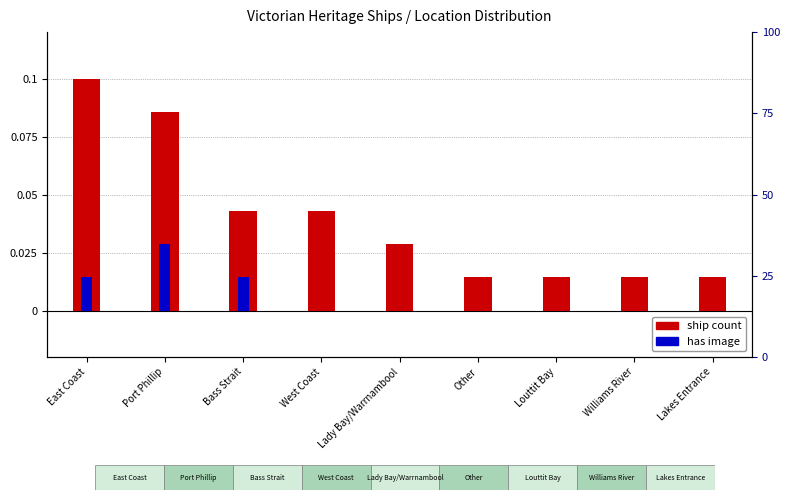

What position from the left is Lady Bay/Warrnambool?

5